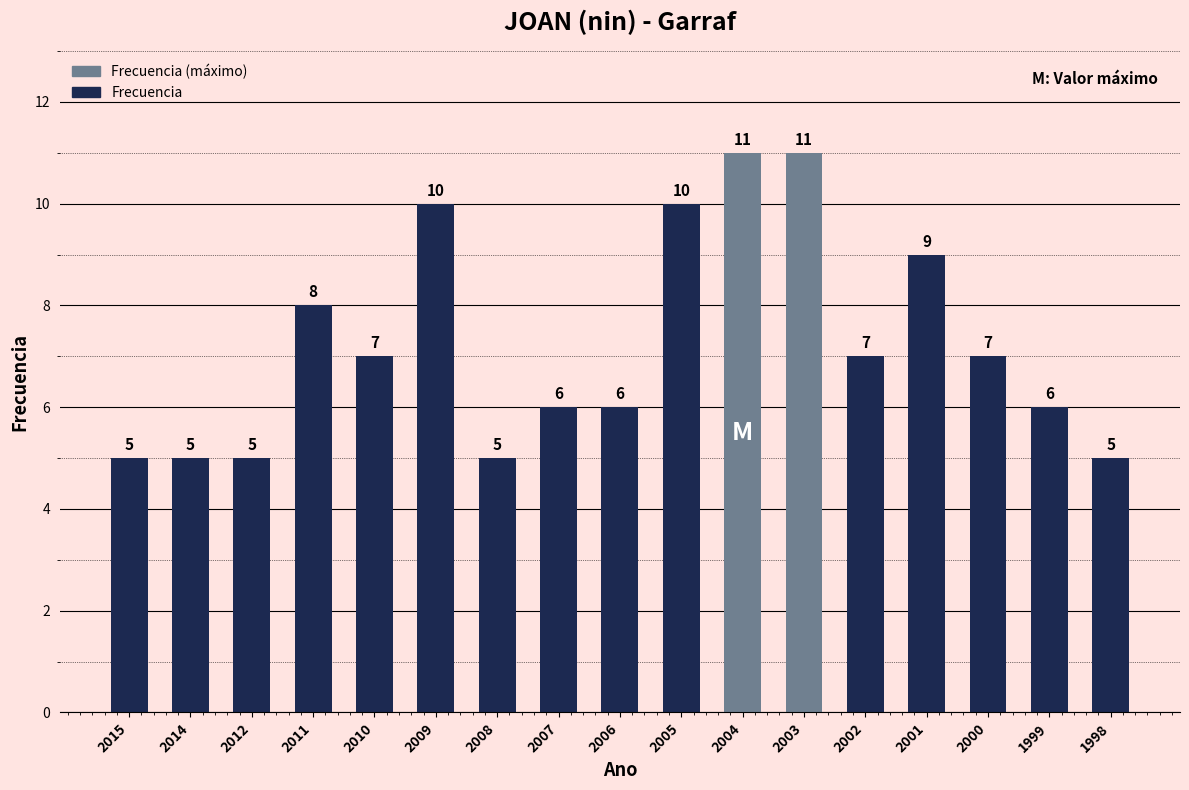

Count the values in the range 5 to 9.

13